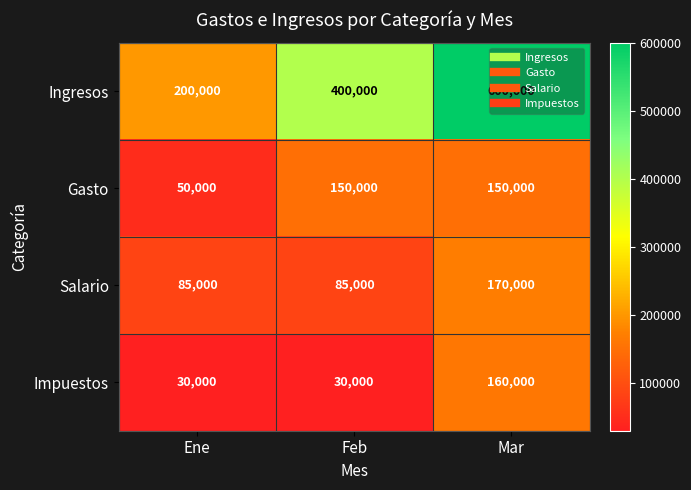

What is the approximate value of Ingresos at Feb, to the nearest 100?

400000